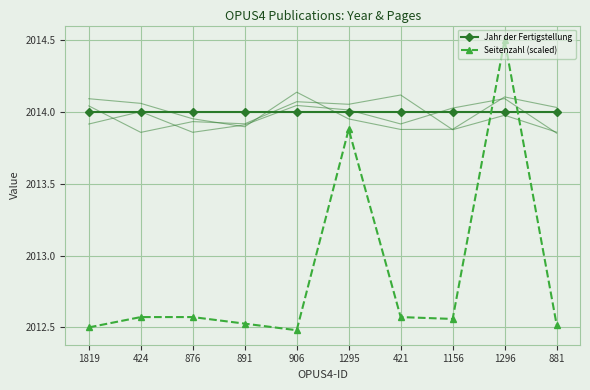

What is the lowest value of the Seitenzahl (scaled) series?

2012.5